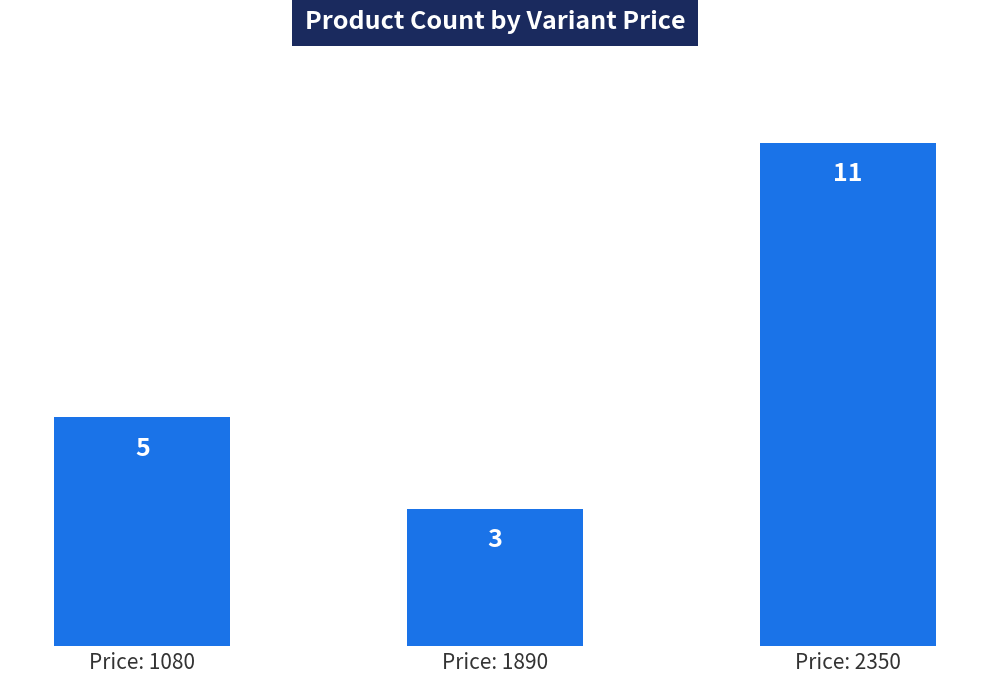

What is the difference between the values at Price: 1890 and Price: 1080?

2